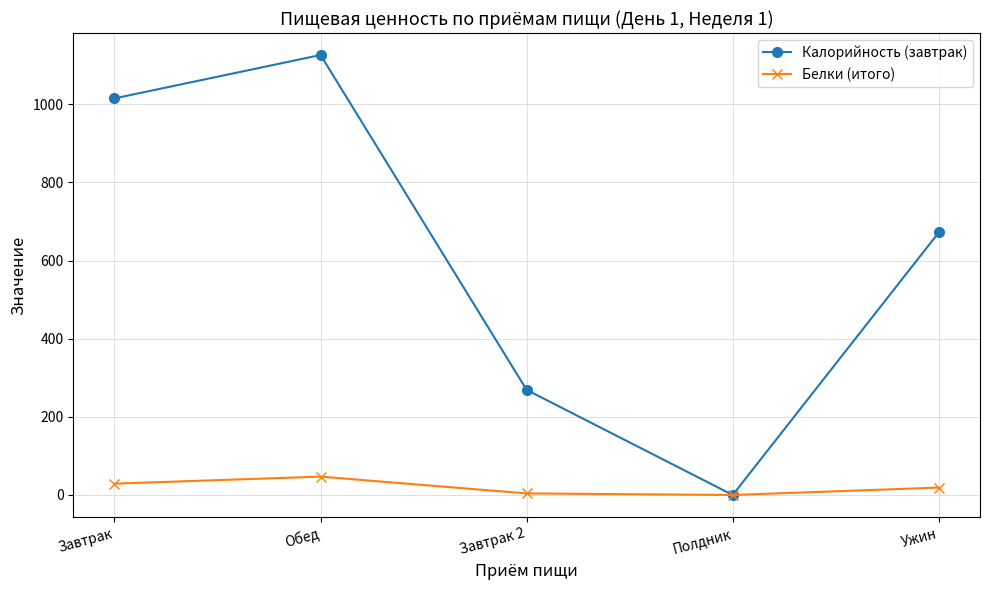

True or false: Белки (итого) has more than 0 points higher than both neighbors.

True